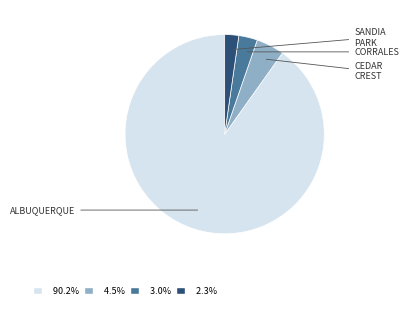

Is there a majority slice in this chart?

Yes